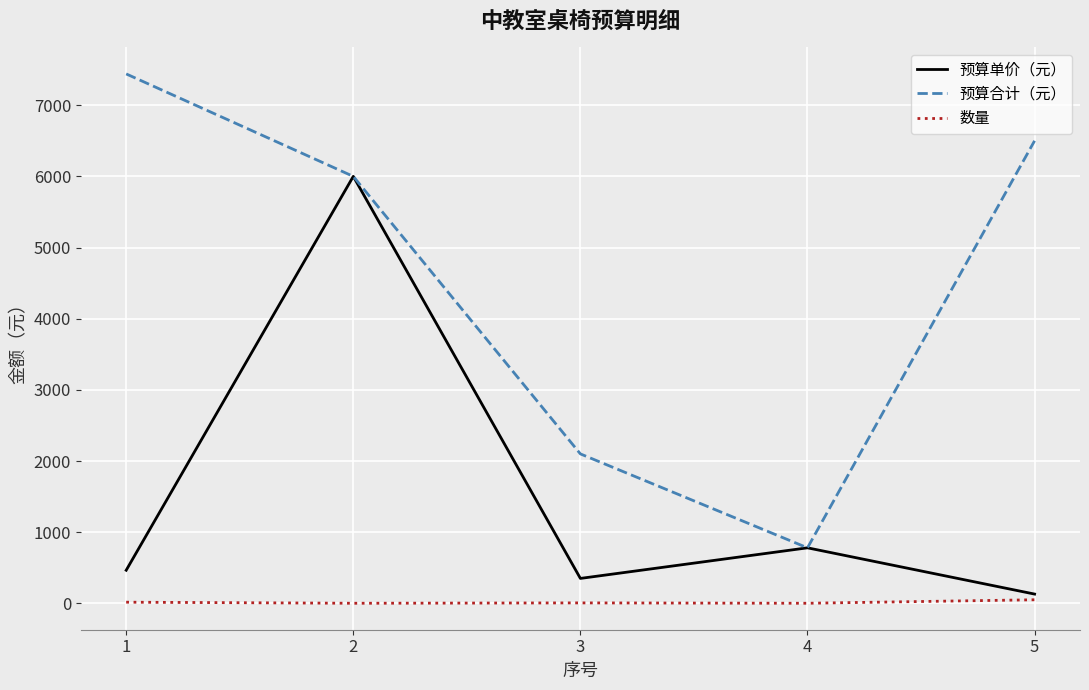

List the series in order of their overall mean, lowest first.

数量, 预算单价（元）, 预算合计（元）